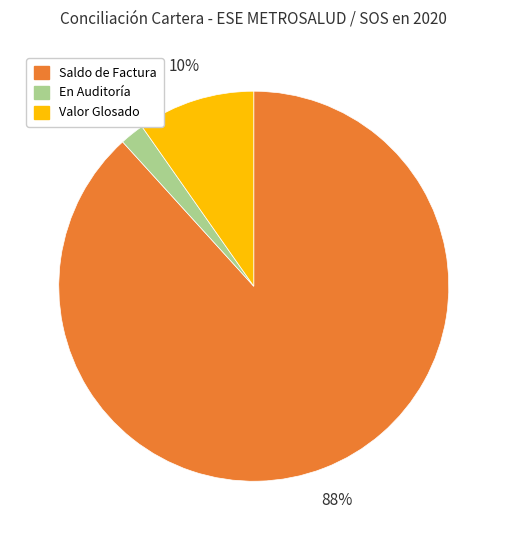

To the nearest percent, what is the average slice percentage?

33%